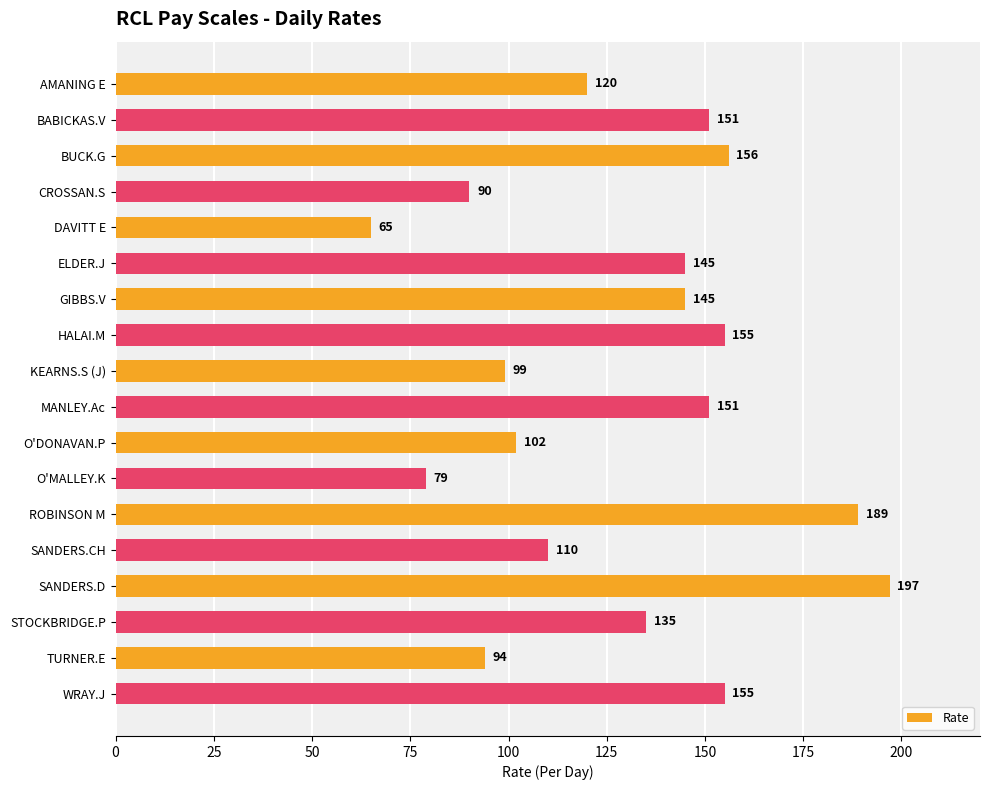

What value does the data have at GIBBS.V?

145